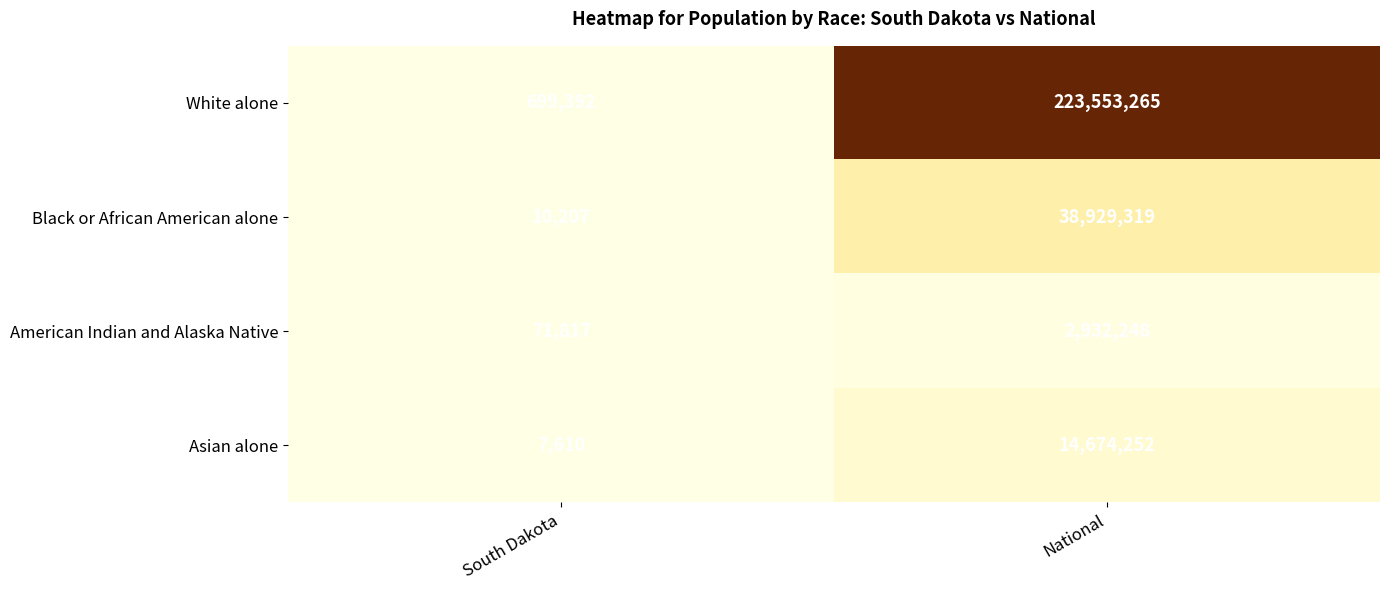

The White alone series shows 699392 at South Dakota. True or false?

True